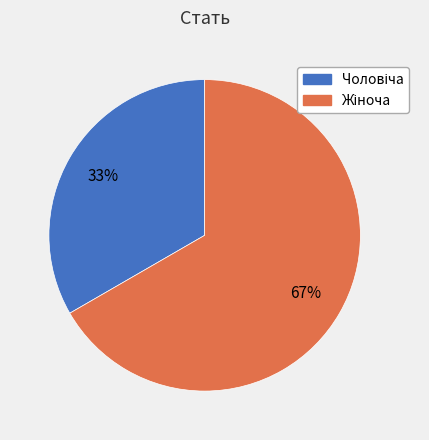

To the nearest percent, what is the average slice percentage?

50%